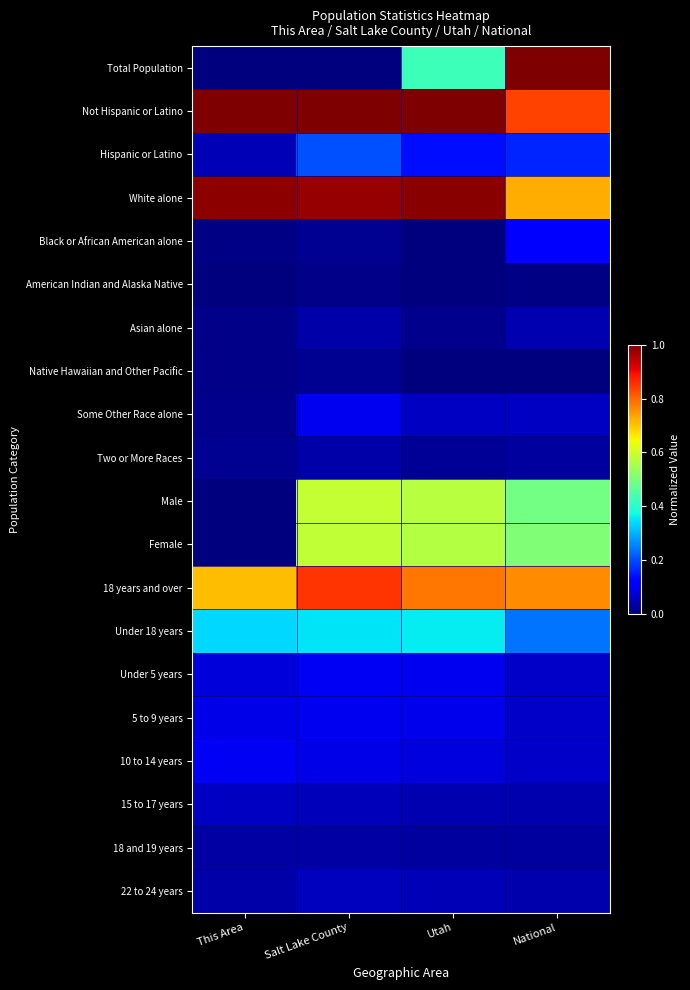

Rank the series at Utah from highest to lowest value.

Not Hispanic or Latino, White alone, 18 years and over, Male, Female, Total Population, Under 18 years, Hispanic or Latino, Under 5 years, 5 to 9 years, 10 to 14 years, Some Other Race alone, 22 to 24 years, 15 to 17 years, 18 and 19 years, Two or More Races, Asian alone, American Indian and Alaska Native, Black or African American alone, Native Hawaiian and Other Pacific